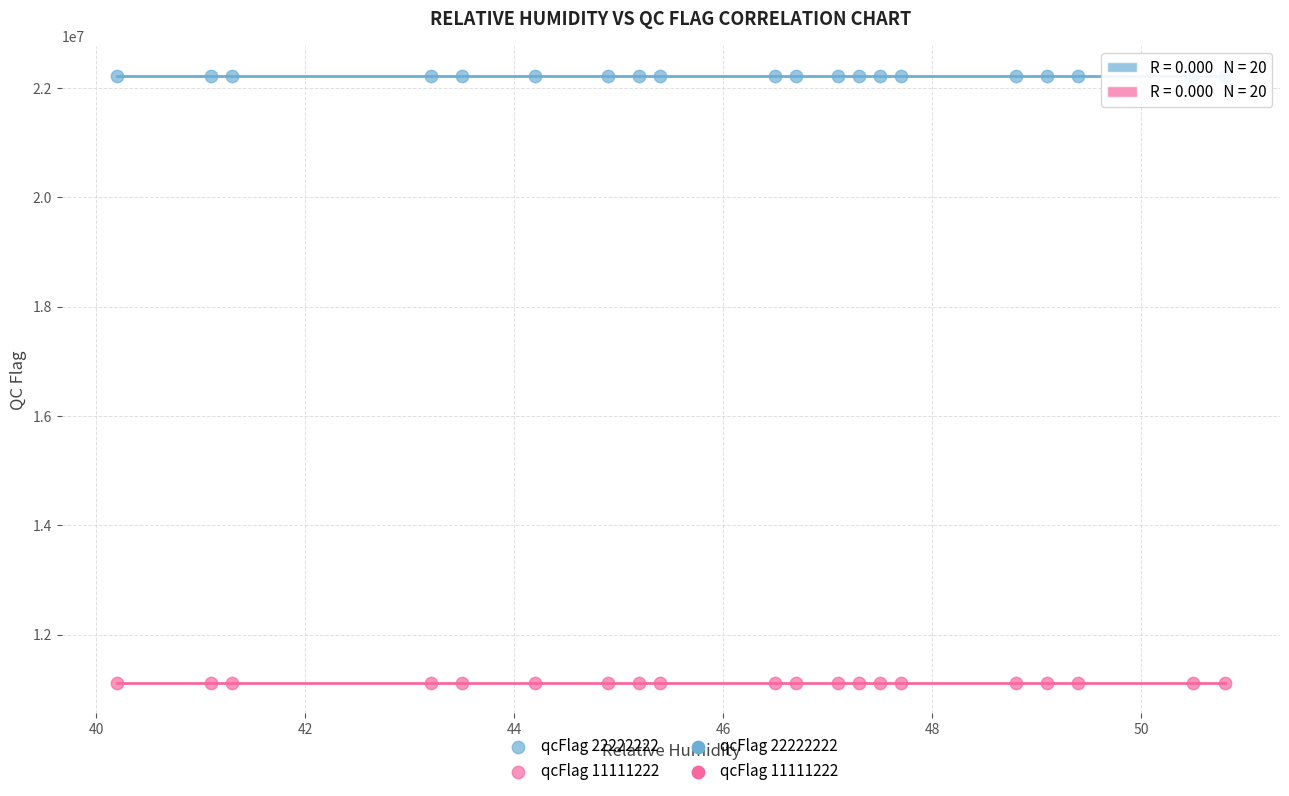

Which series reaches the maximum Y coordinate?

qcFlag 22222222